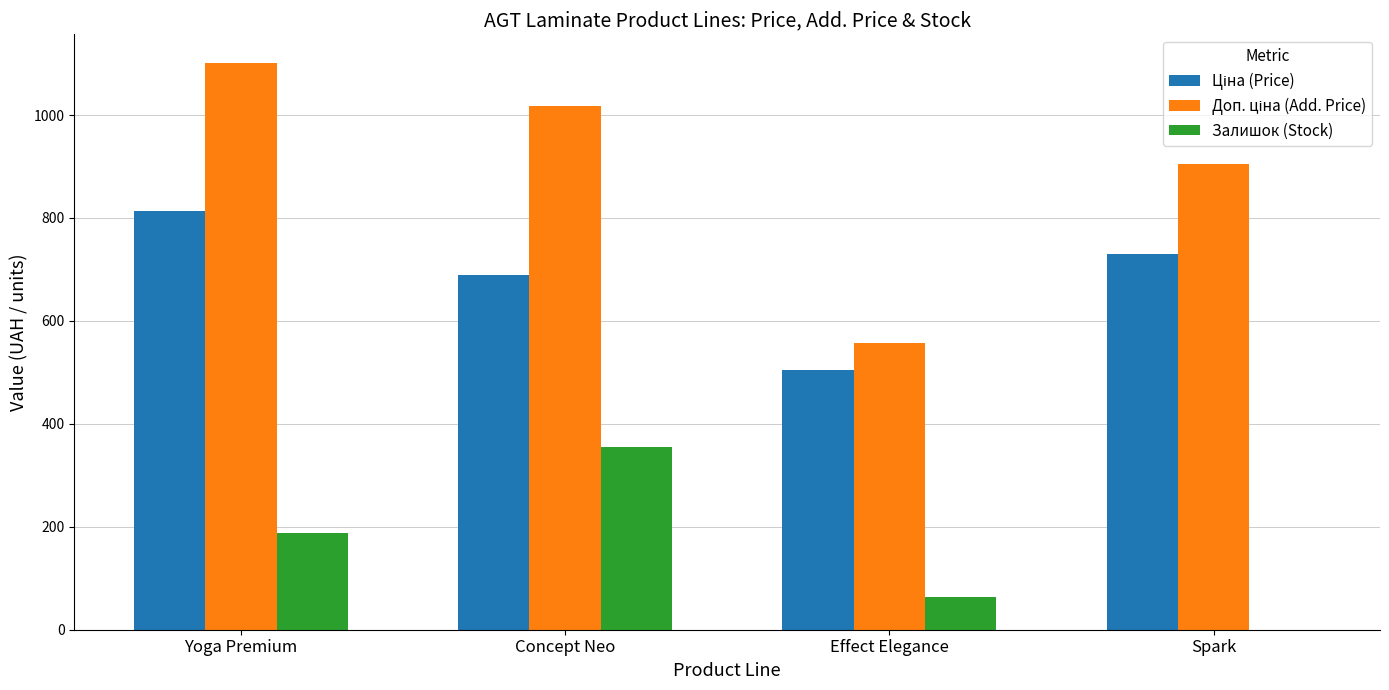

What is the sum of the Залишок (Stock) values at Concept Neo and Spark?

355.3